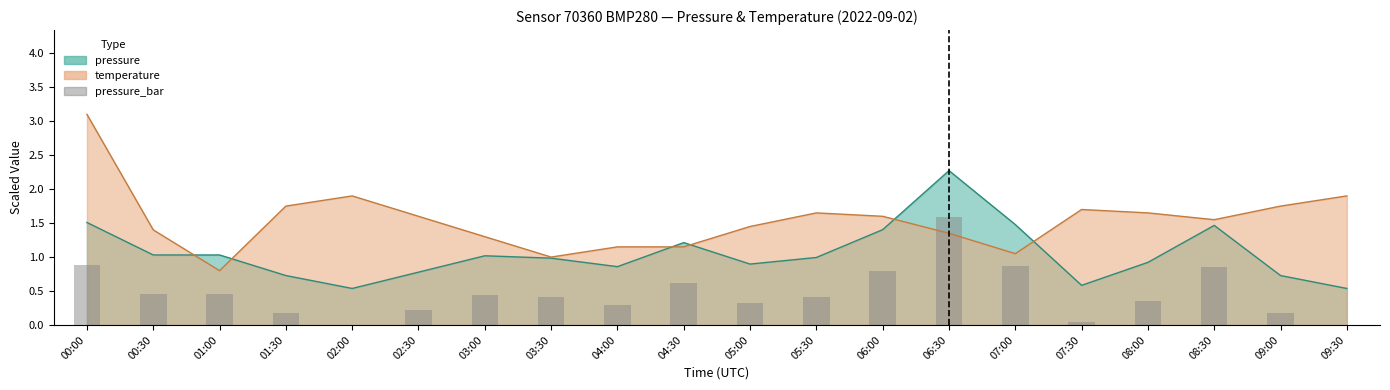

The chart shows a value of 0.5 at 01:00. True or false?

True